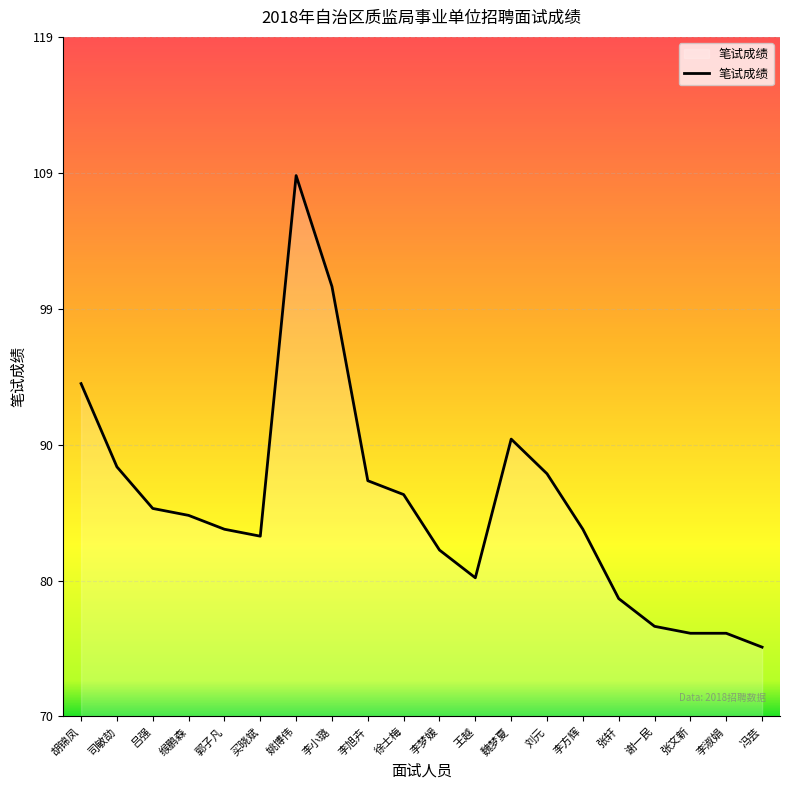

Which has a higher value, 张文新 or 李梦媛?

李梦媛